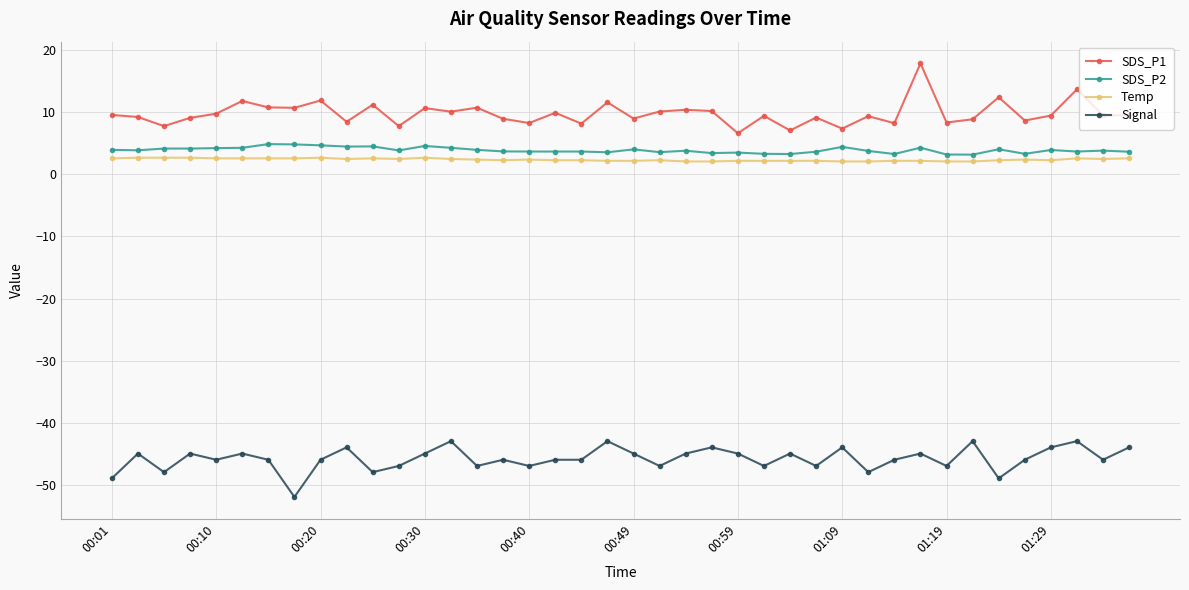

True or false: SDS_P2 and Signal cross at least once.

False